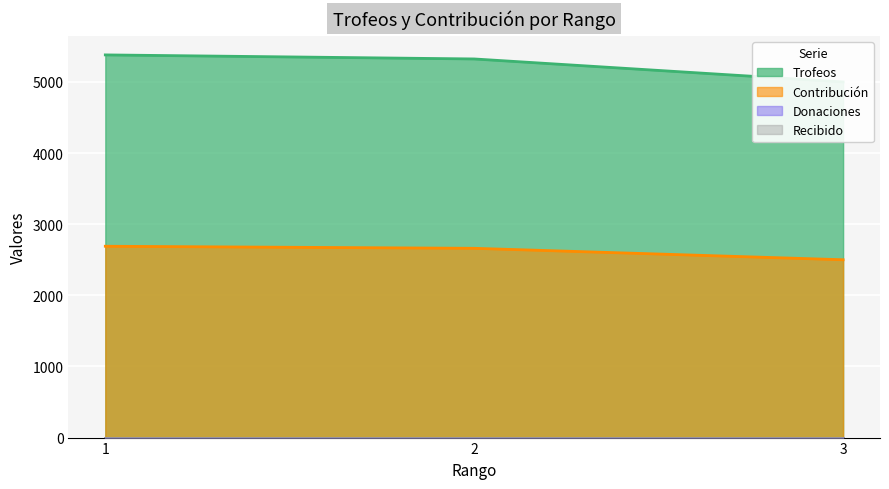

Reading left to right, list all the values displayed in this chart.

Trofeos: 5380	5323	5000
Contribución: 2690	2661	2500